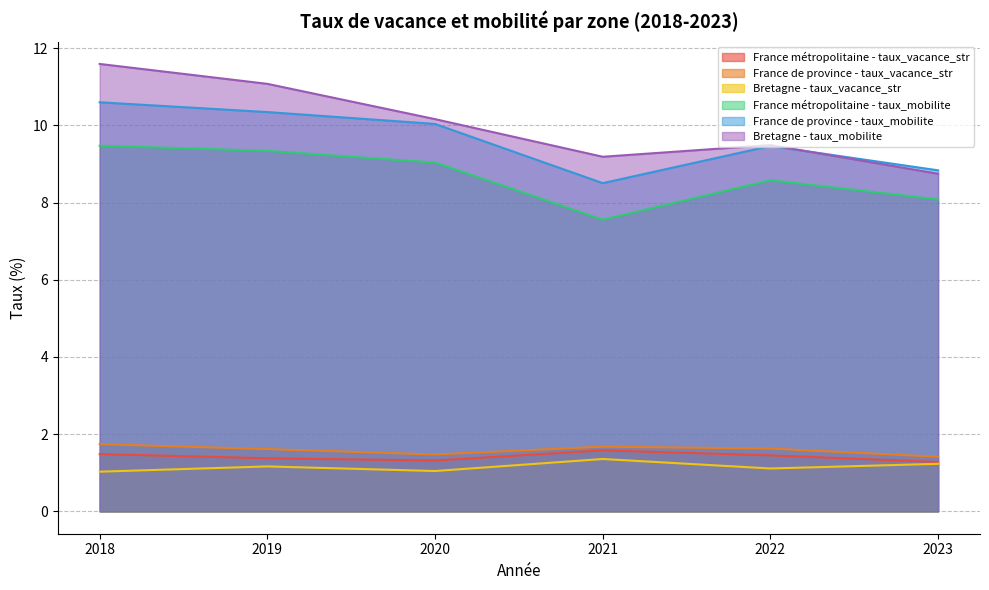

What is the approximate value of France de province - taux_mobilite at 2021?

8.5